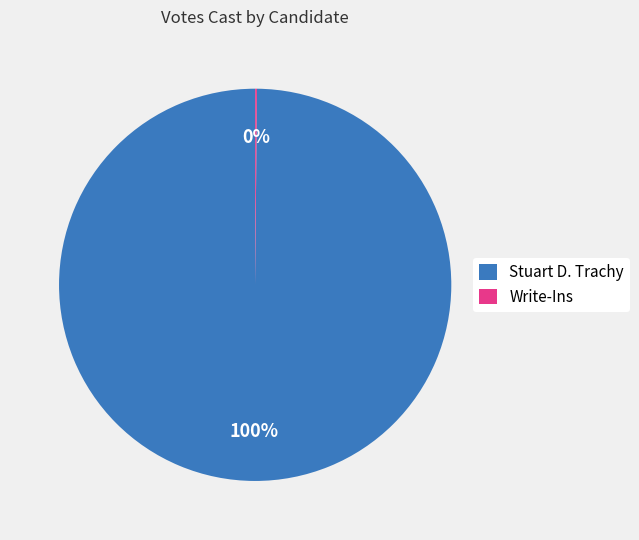

What percentage is the Stuart D. Trachy slice, to the nearest percent?

100%